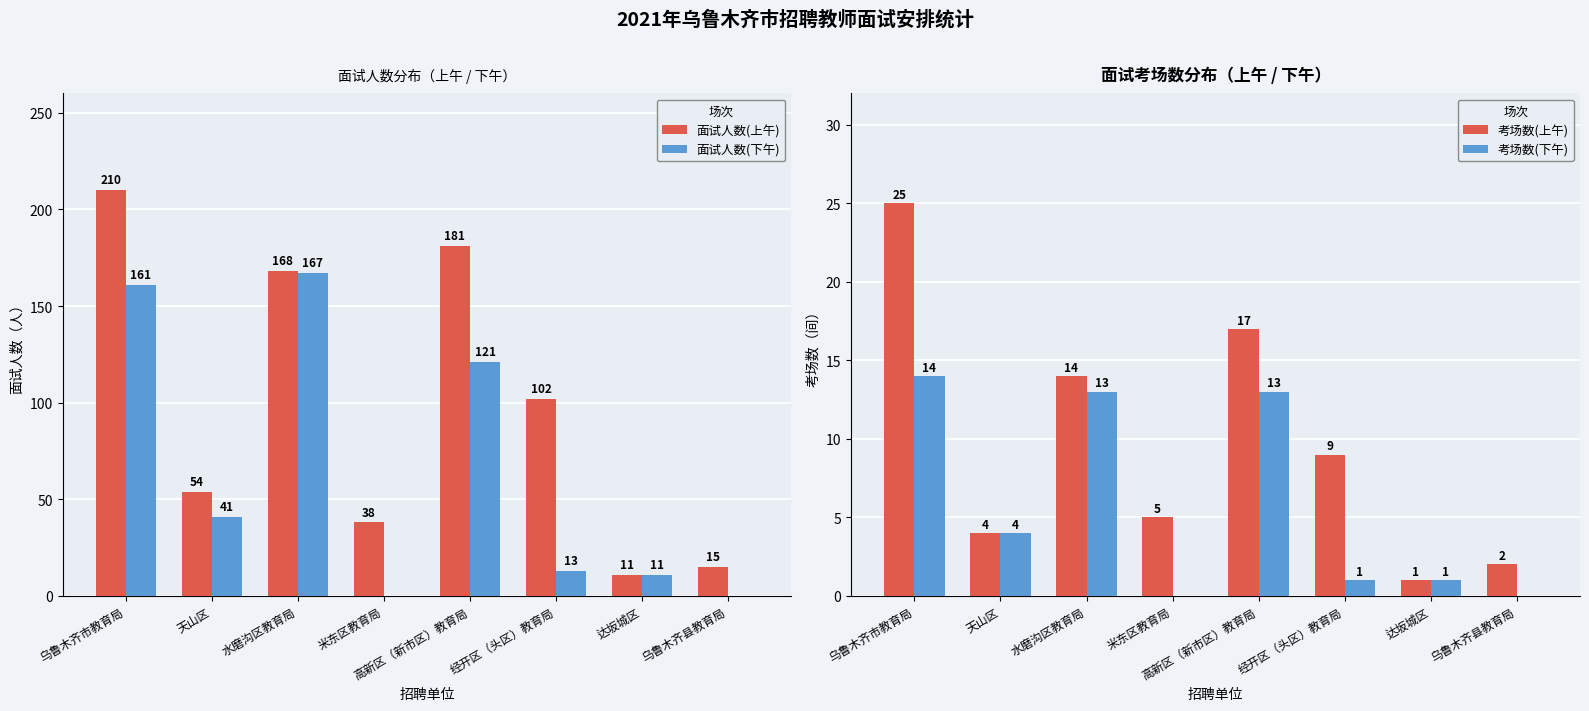

What is the difference between the highest and lowest values at 经开区（头区）教育局?

101